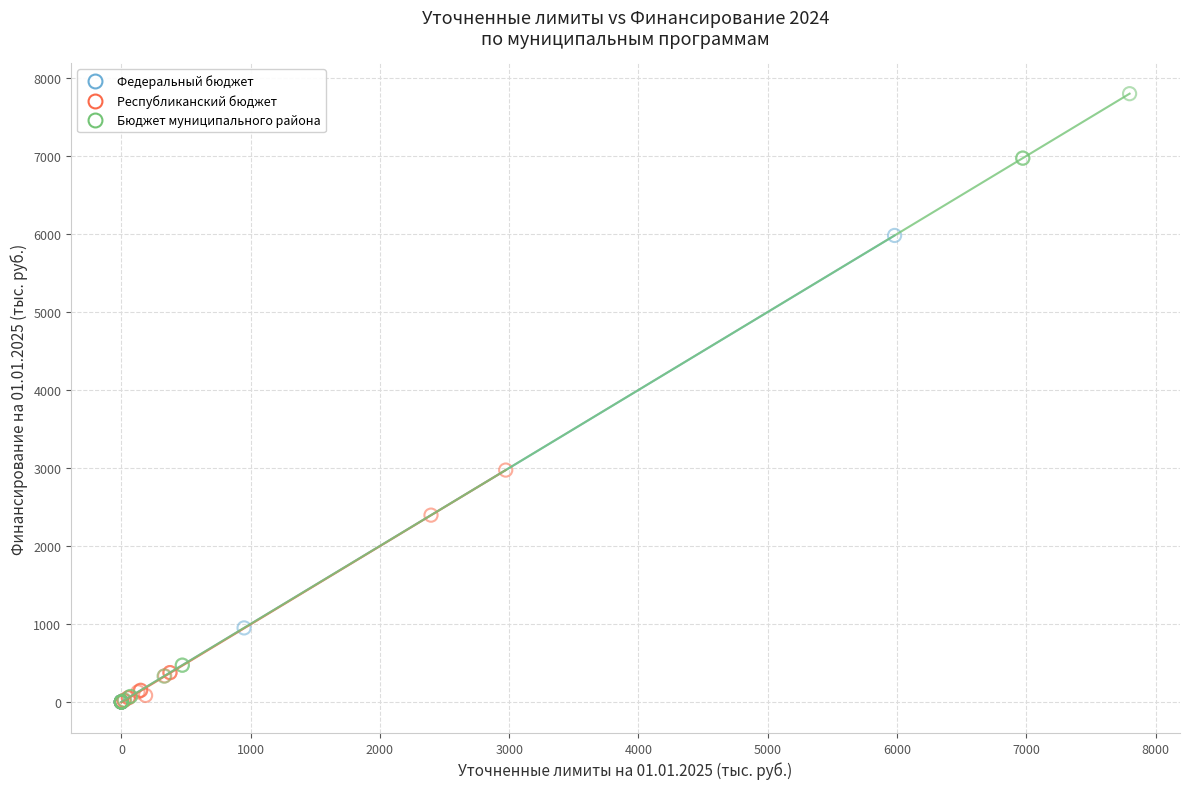

Which series contains the highest Y value?

Бюджет муниципального района